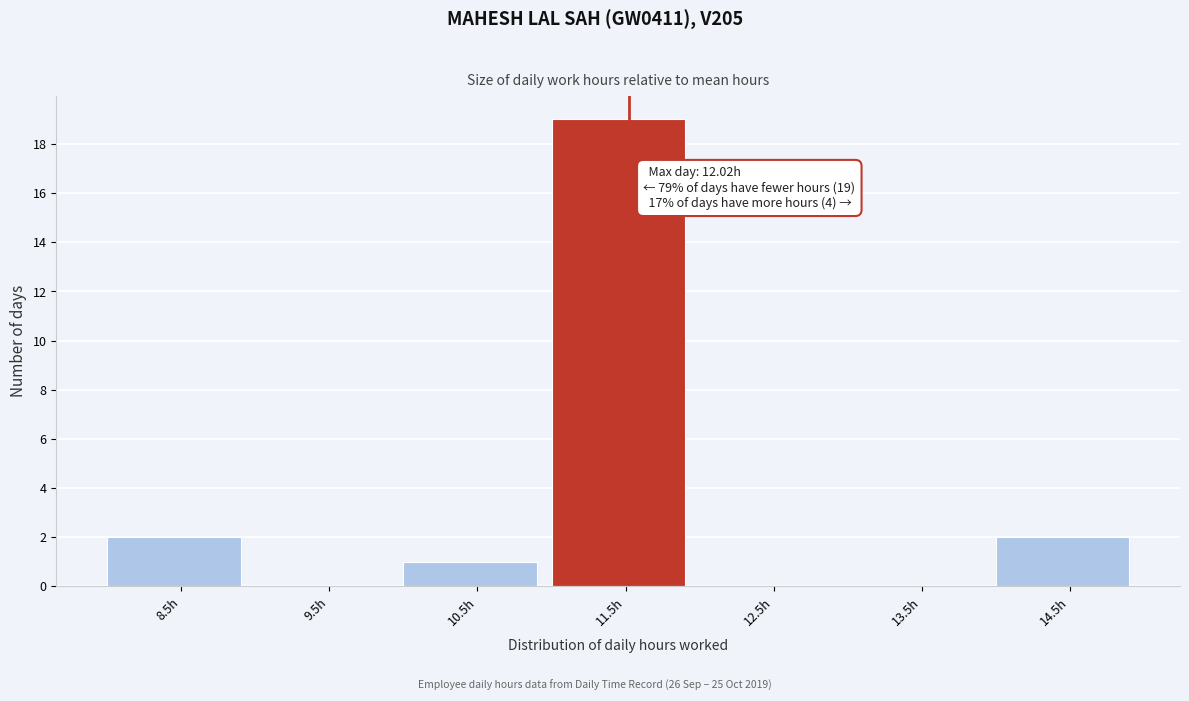

Reading left to right, transcribe all the data shown in this chart.

8.5h=2	9.5h=0	10.5h=1	11.5h=19	12.5h=0	13.5h=0	14.5h=2